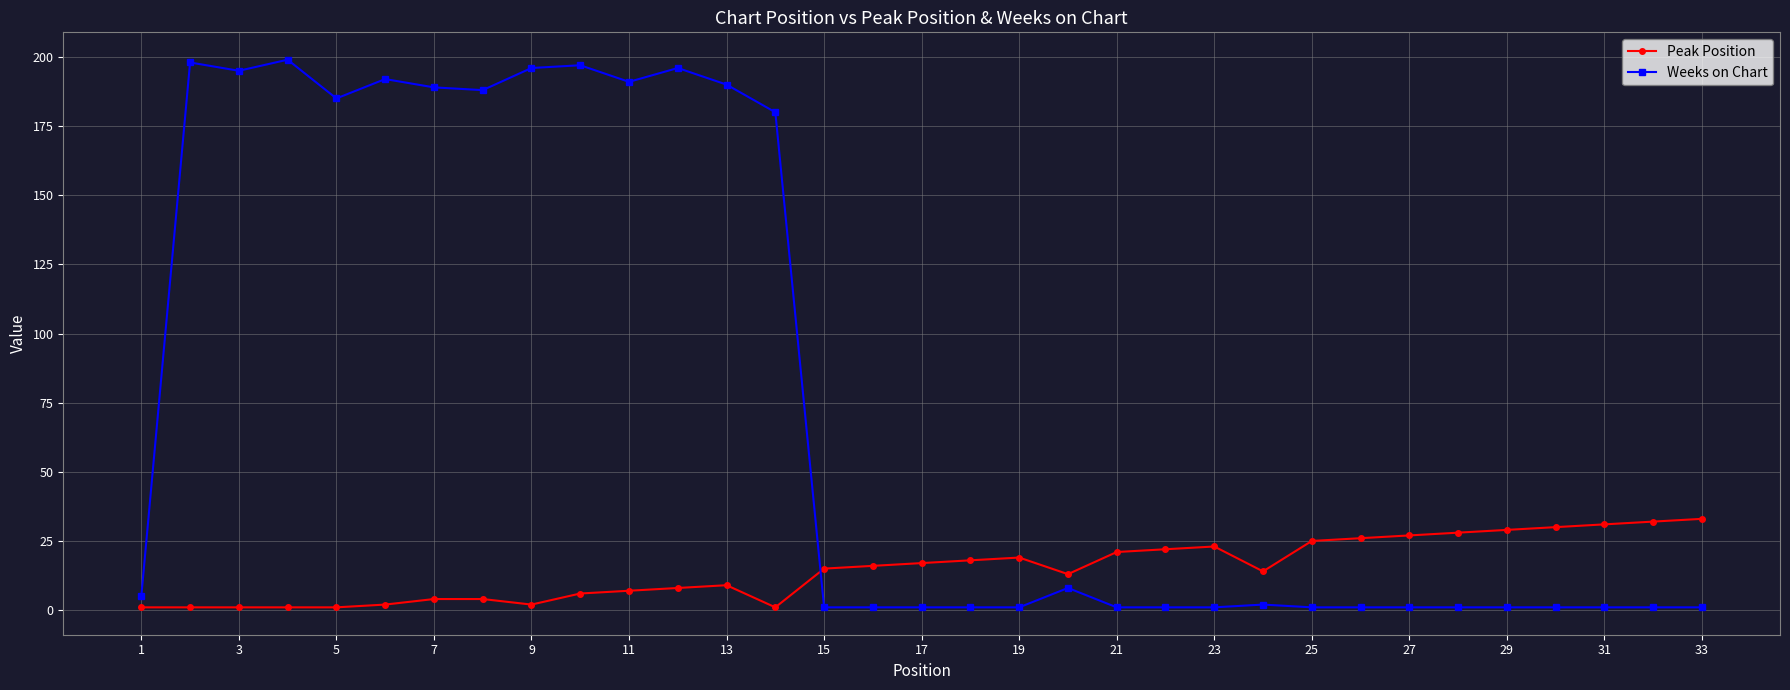

True or false: Peak Position and Weeks on Chart intersect in this chart.

True